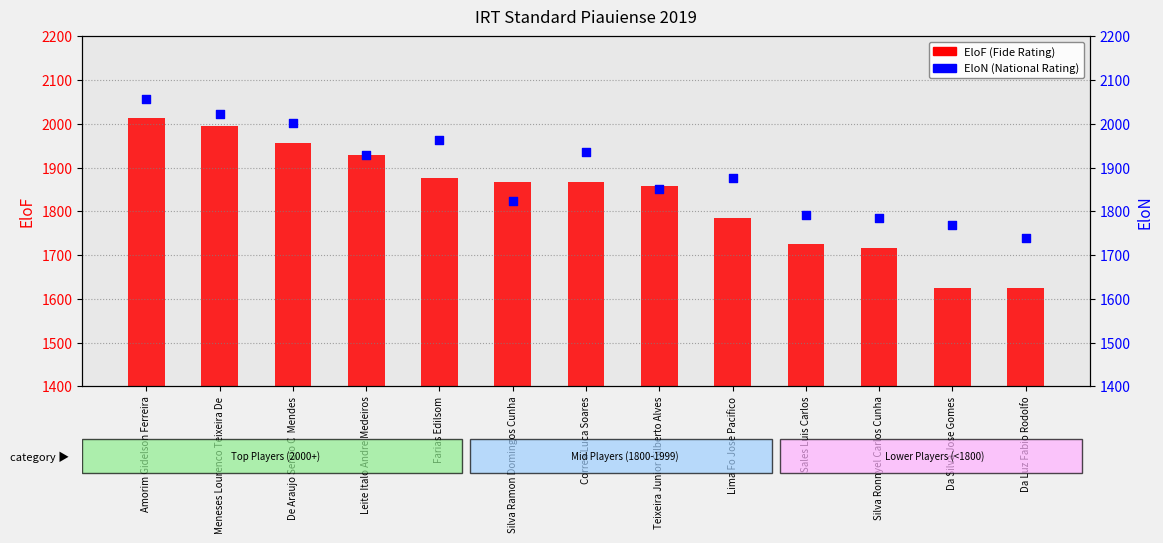

Which series reaches the minimum Y coordinate?

EloF (Fide Rating)